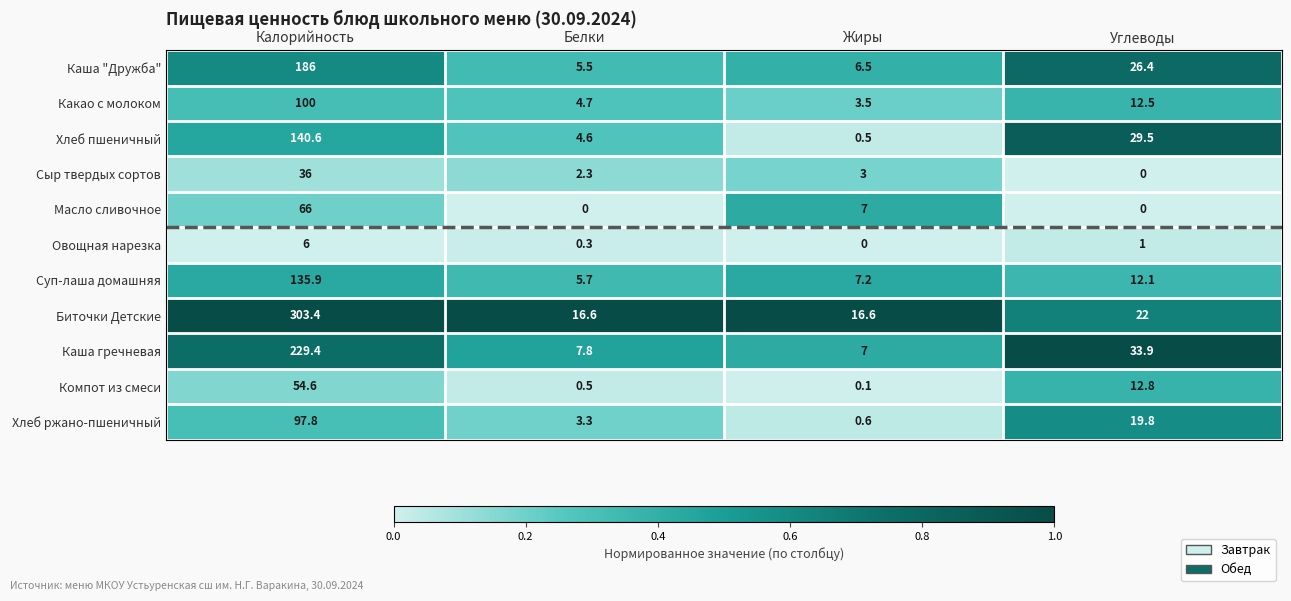

Which series has the largest range (max minus min)?

Биточки Детские